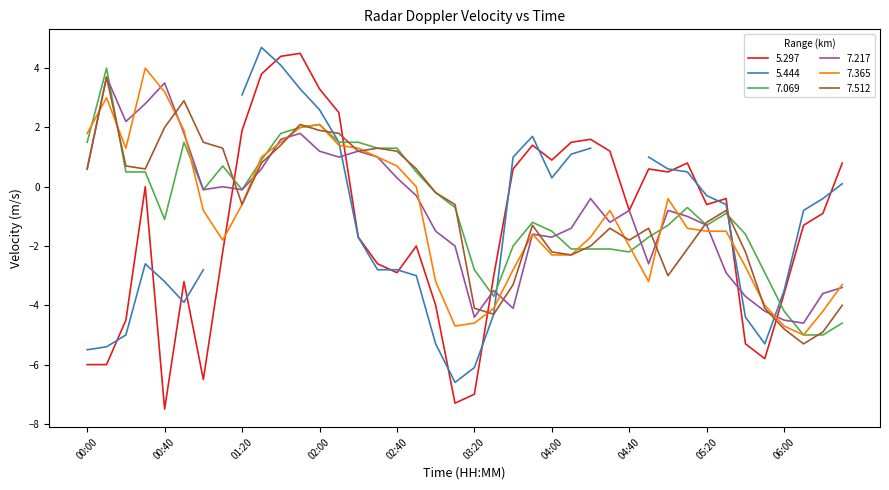

Is it true that 7.512 equals 0.2 at 01:30?

False